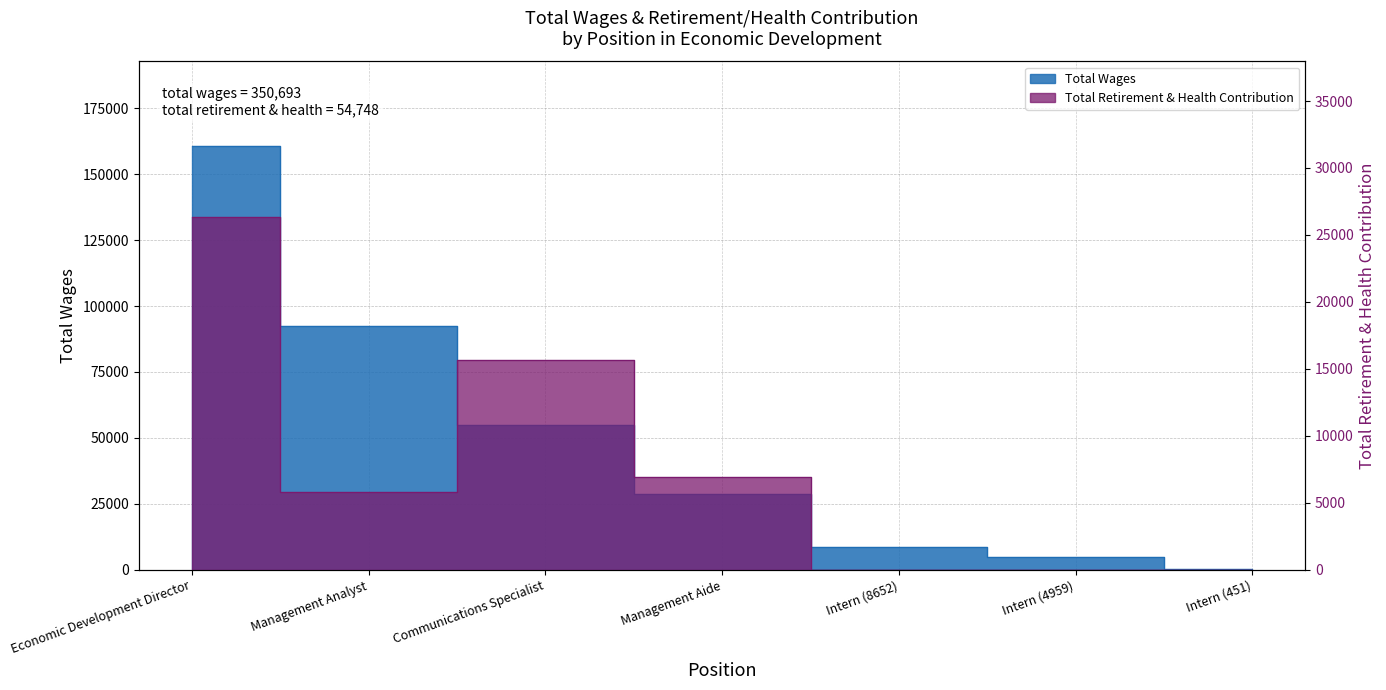

What position from the left is Economic Development Director?

1